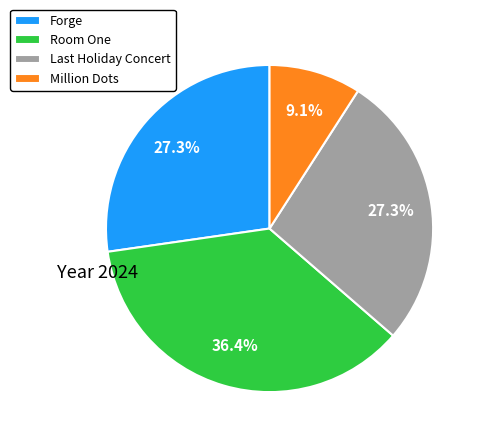

Is it true that Million Dots is 1% of the pie?

False